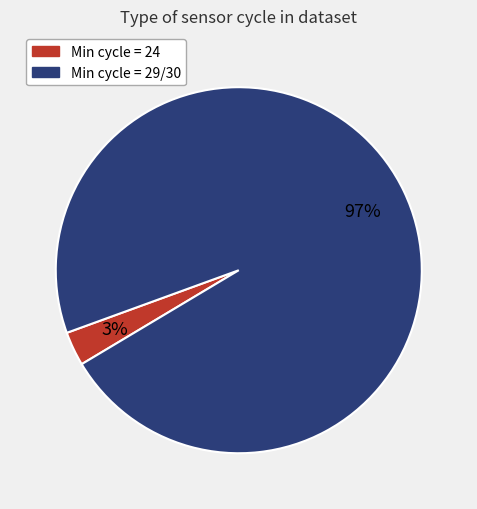

How many slices are in this pie chart?

2